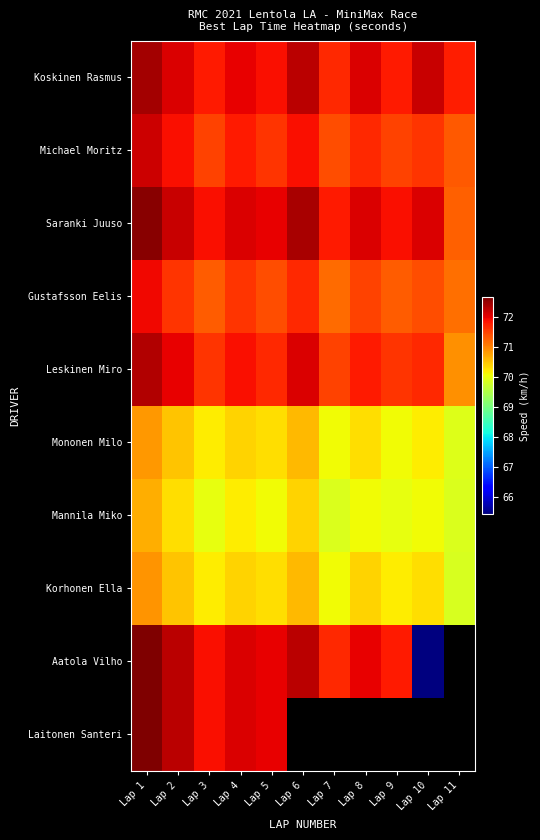

The value of Aatola Vilho at Lap 8 is 32.8. True or false?

False